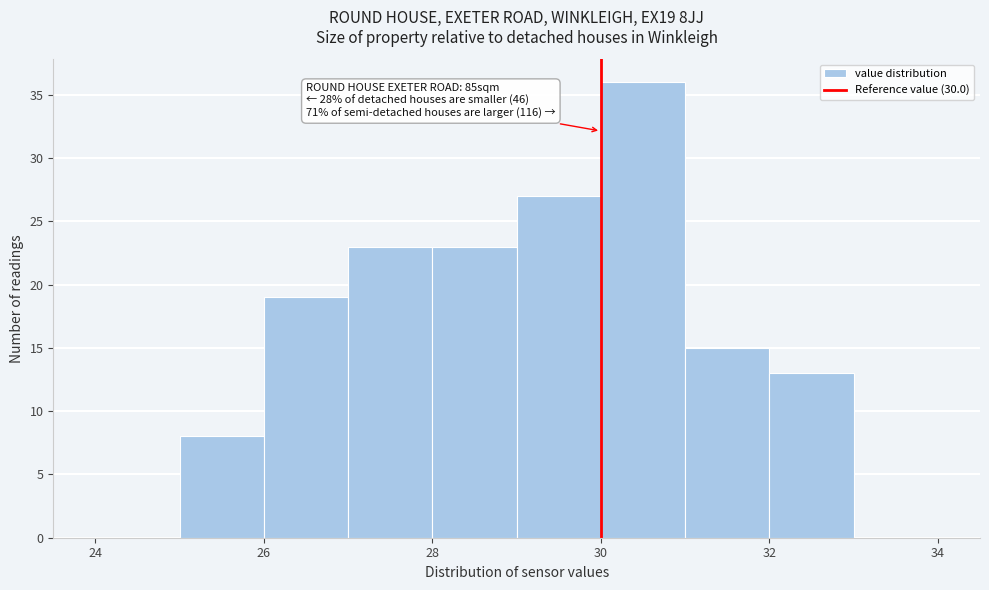

Which range on the x-axis has the tallest bar?

30 to 31